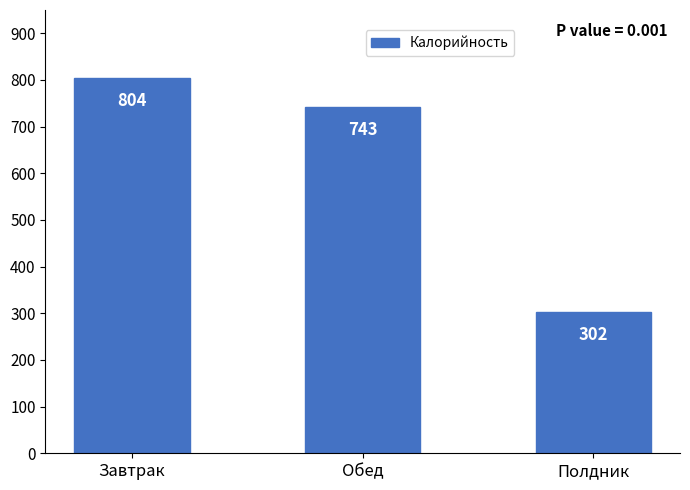

The value at Завтрак is 804. True or false?

True